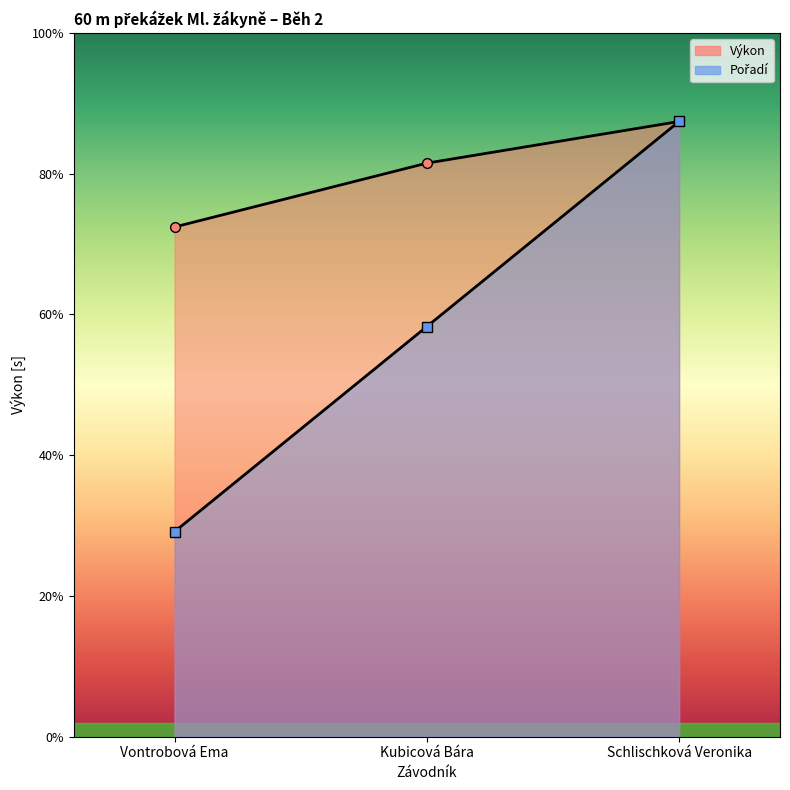

What position from the right is Schlischková Veronika?

1